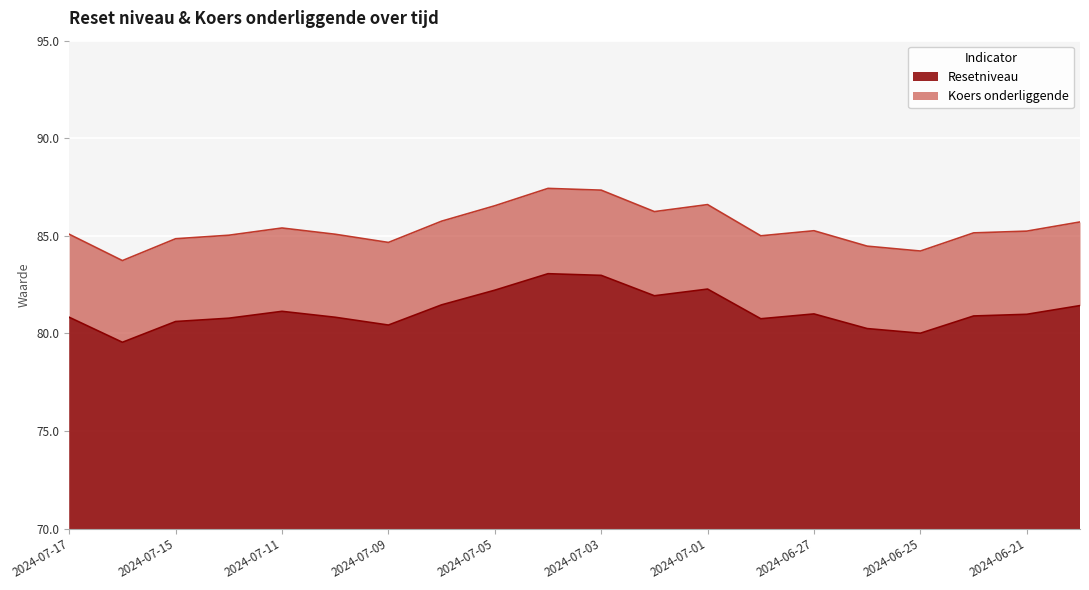

True or false: Koers onderliggende and Resetniveau intersect in this chart.

False